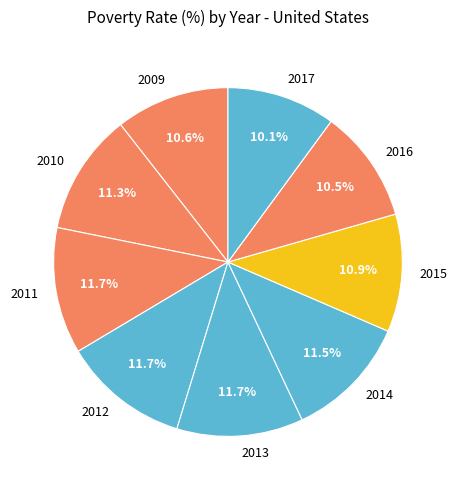

Does any single category account for the majority?

No